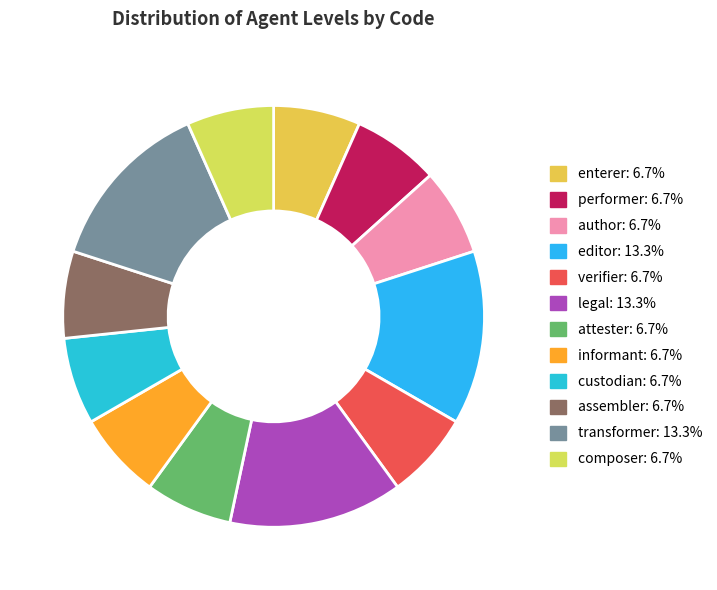

Count the number of slices in the pie.

12